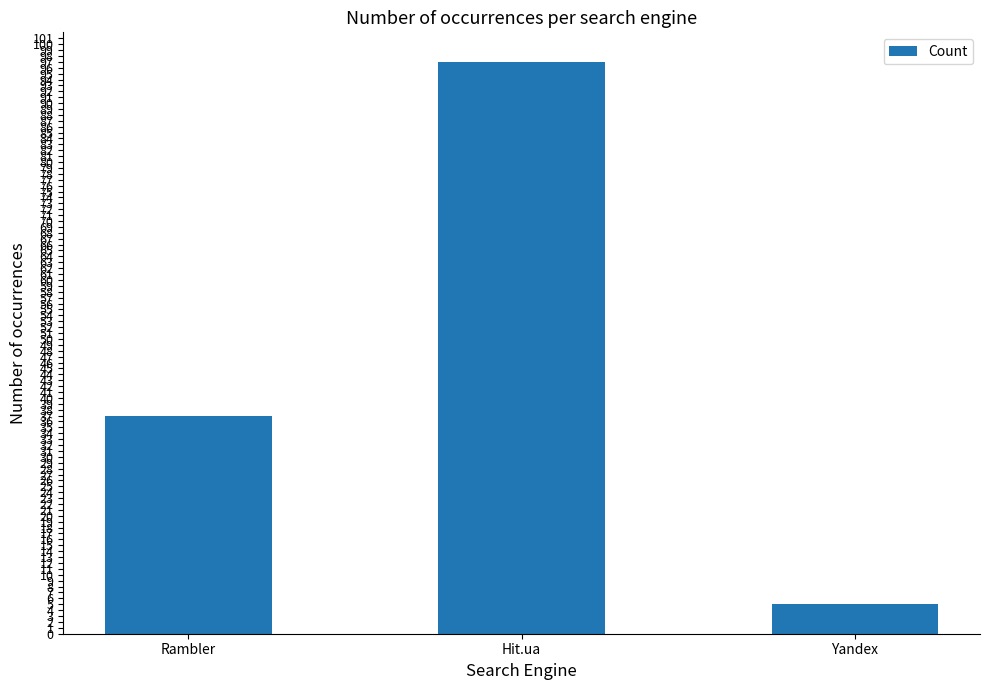

True or false: the data shows 5 at Yandex.

True